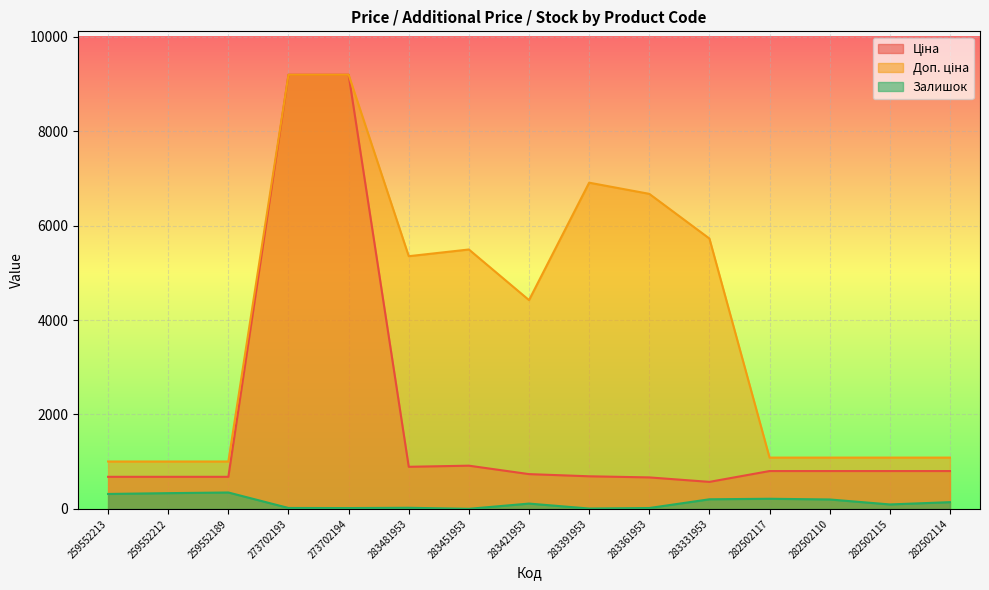

At which label does Залишок first exceed 113?

259552213